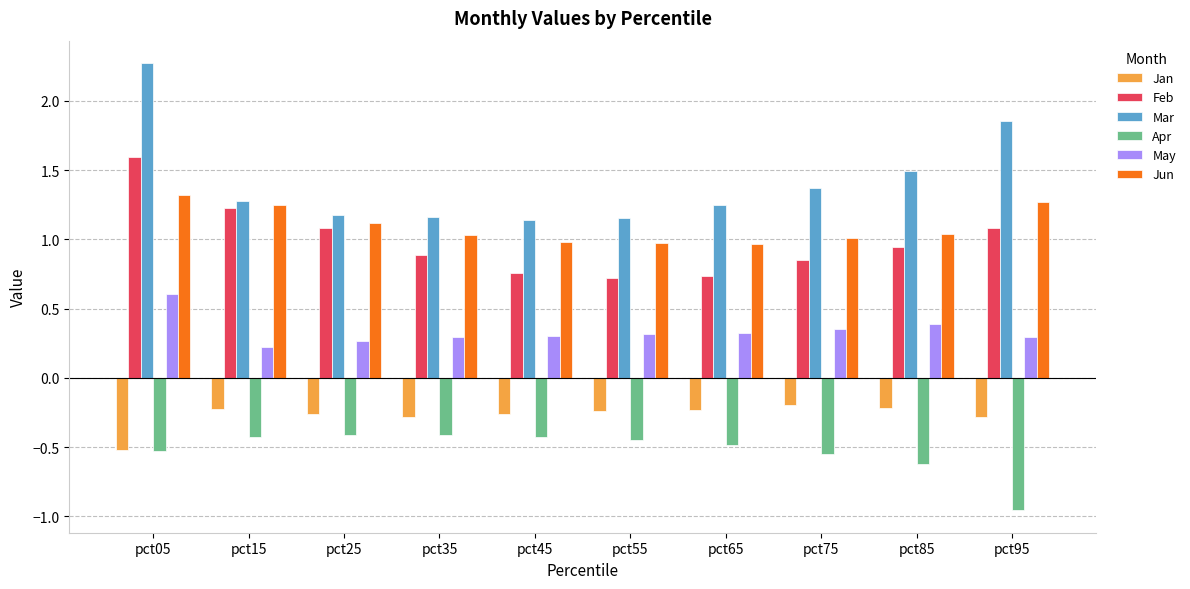

Rank the series by their maximum value, from highest to lowest.

Mar, Feb, Jun, May, Jan, Apr